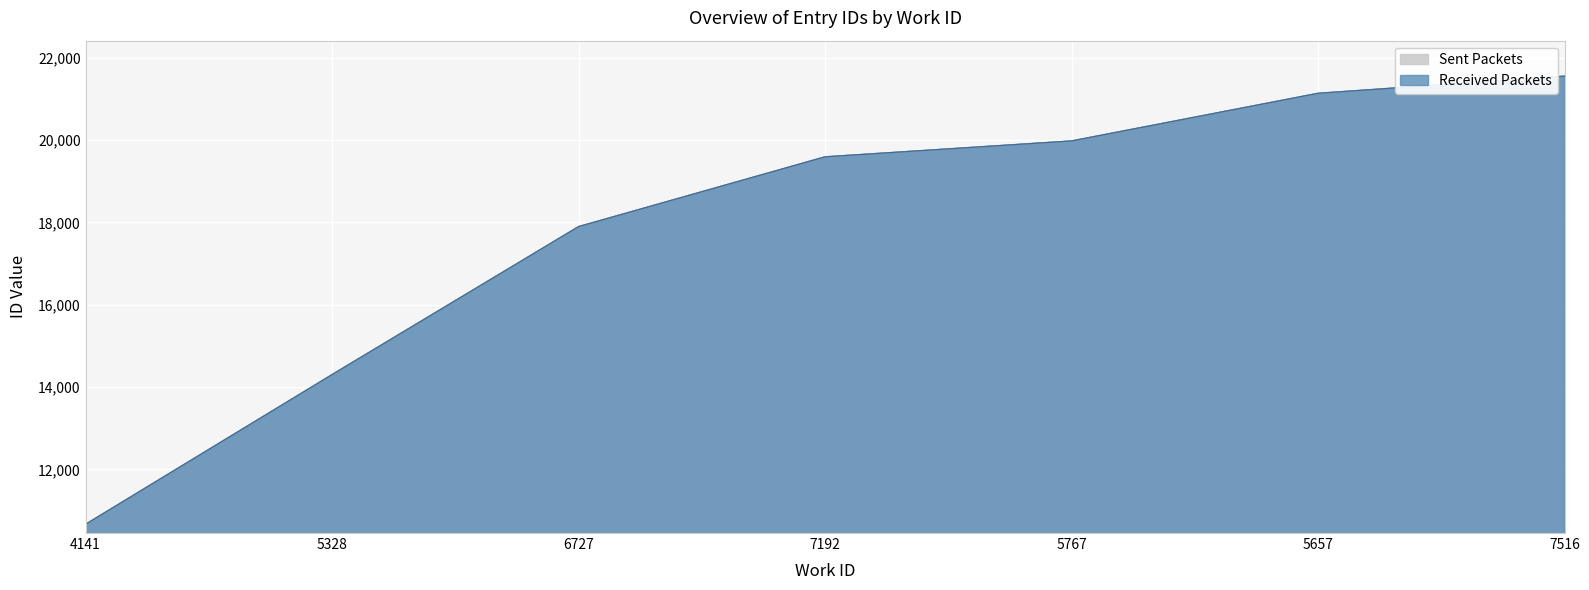

Is it true that Sent Packets equals 28908 at 5657?

False